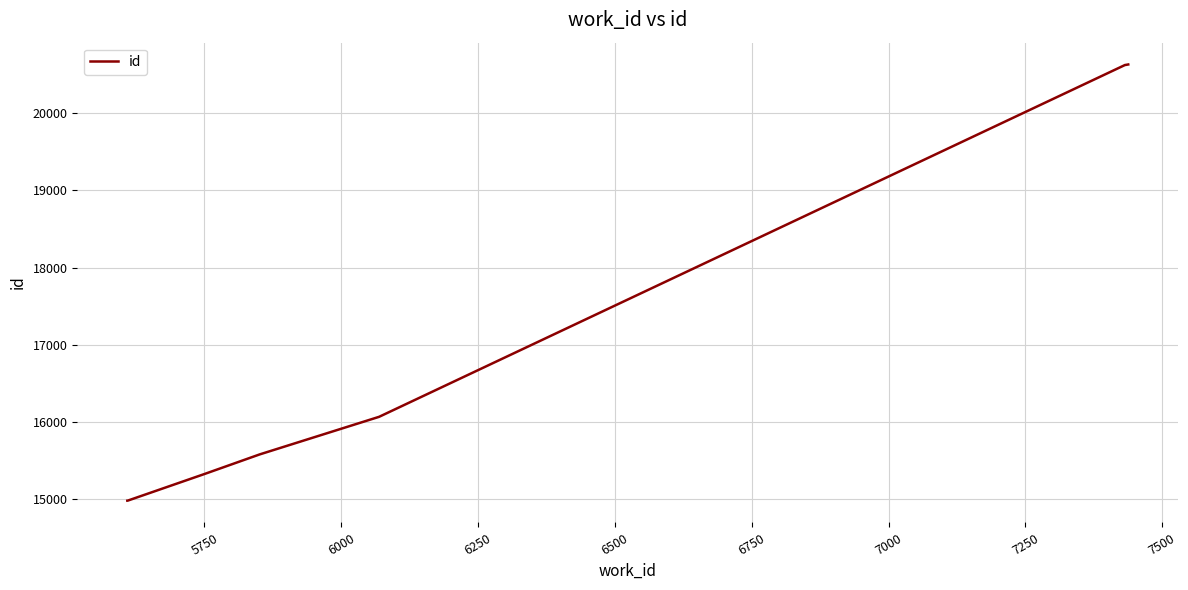

What is the maximum value shown in the chart?

20630